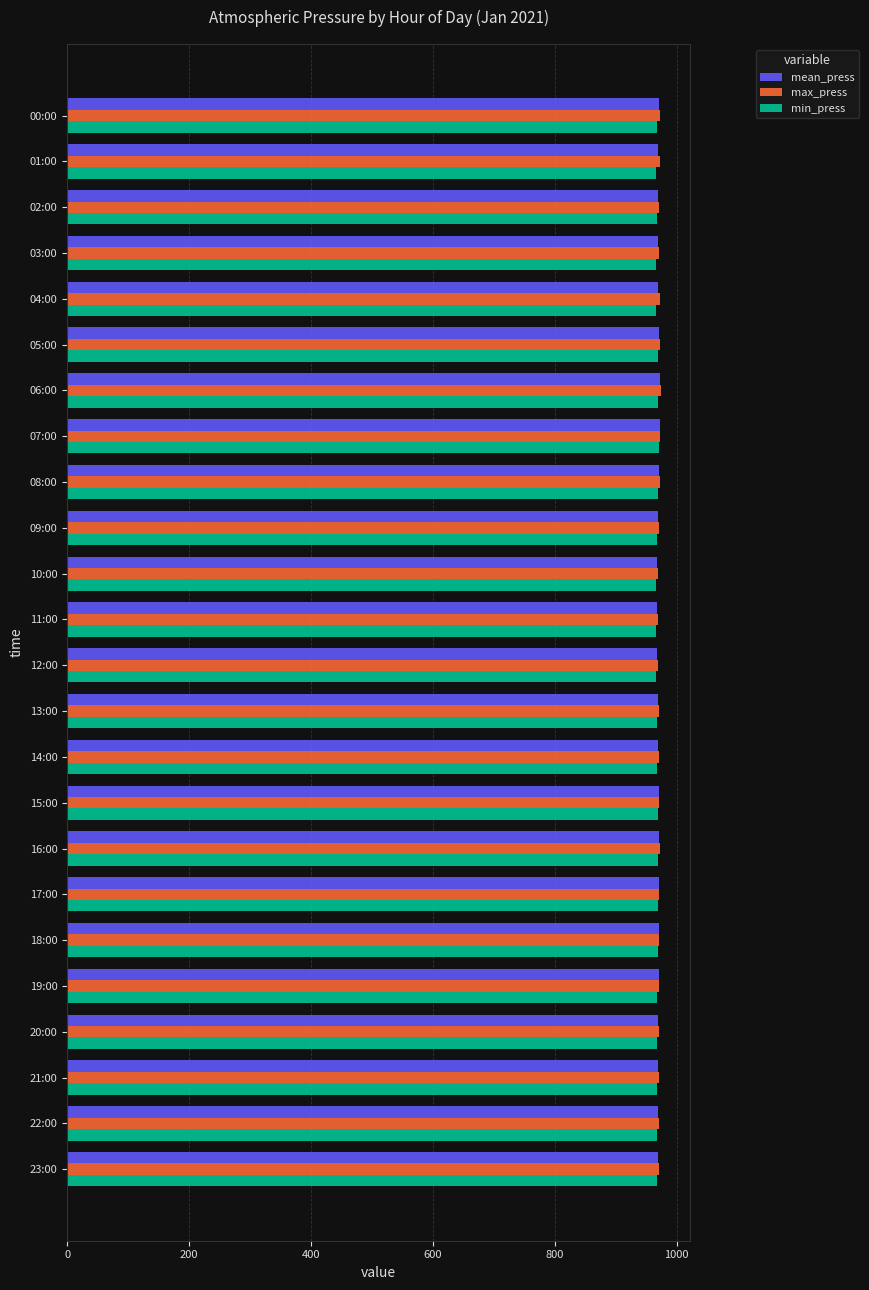

What is the total value across all series at 16:00?

2911.4